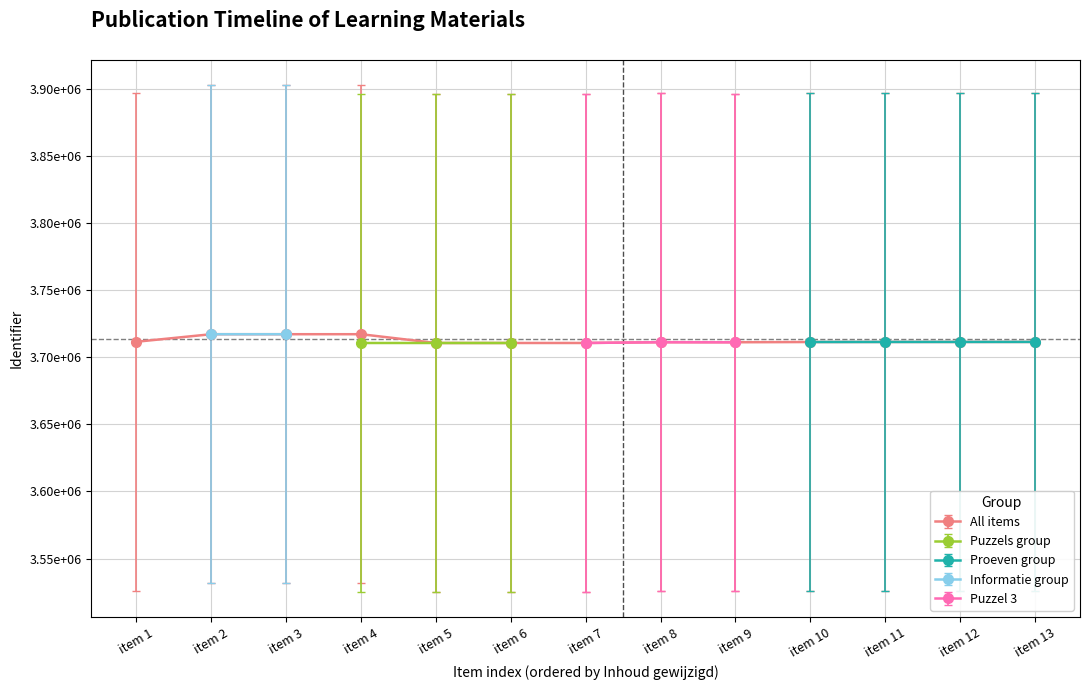

Does the chart display data point markers on the line(s)?

Yes